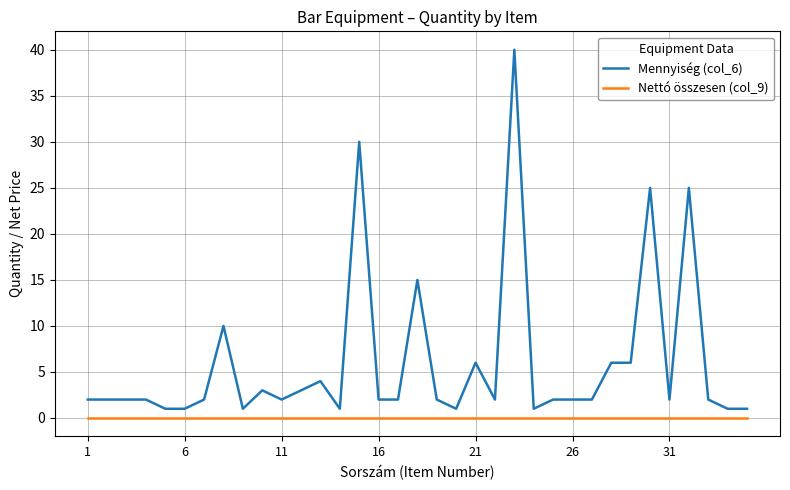

Which series has the largest total across all categories?

Mennyiség (col_6)